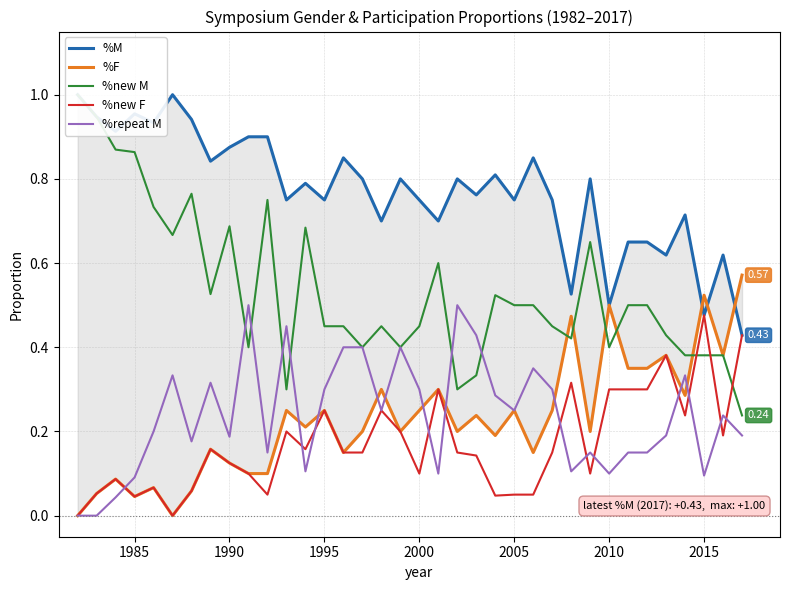

Does the chart have visible grid lines?

Yes